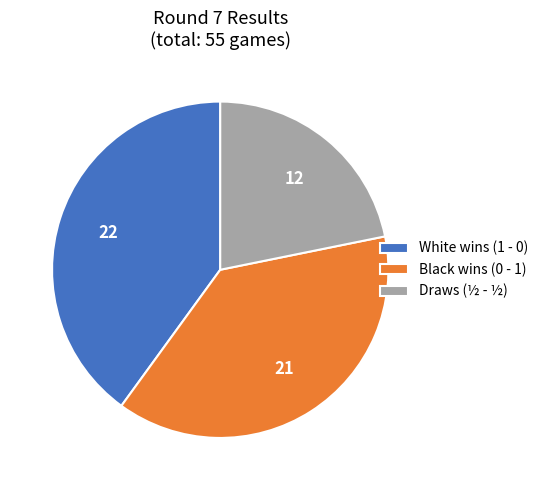

Which category has the biggest portion of the pie?

White wins (1 - 0)